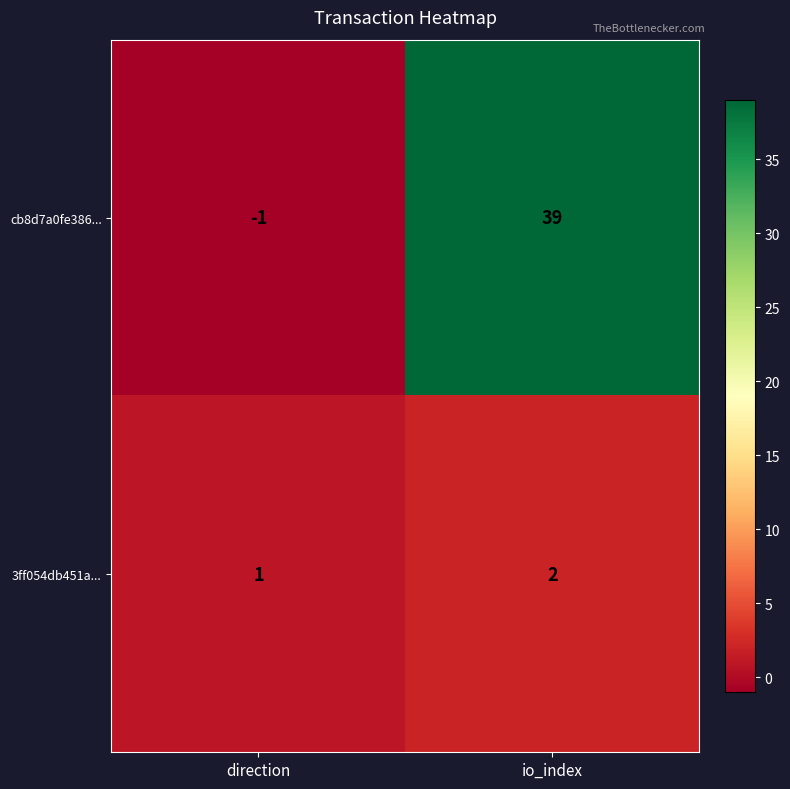

What is the sum of the cb8d7a0fe386... values at io_index and direction?

38